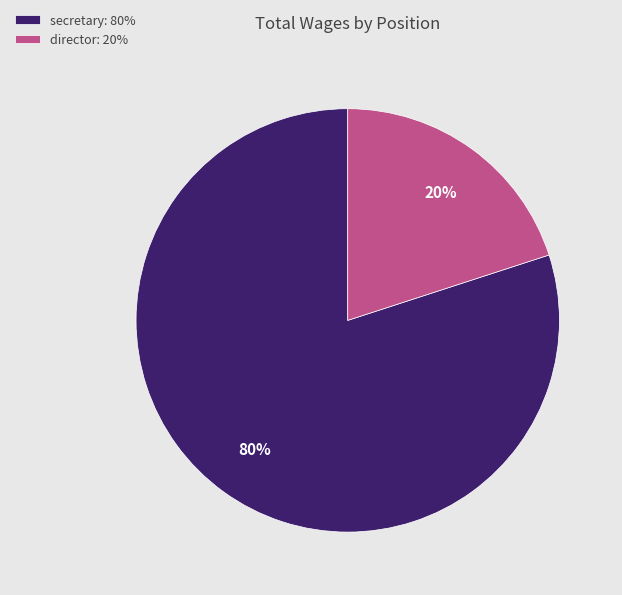

Between director: 20% and secretary: 80%, which is larger?

secretary: 80%